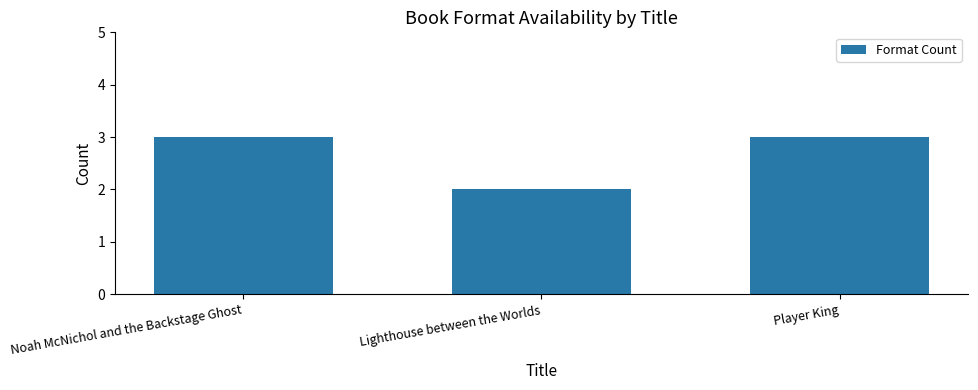

What is the label of the 3rd bar from the left?

Player King